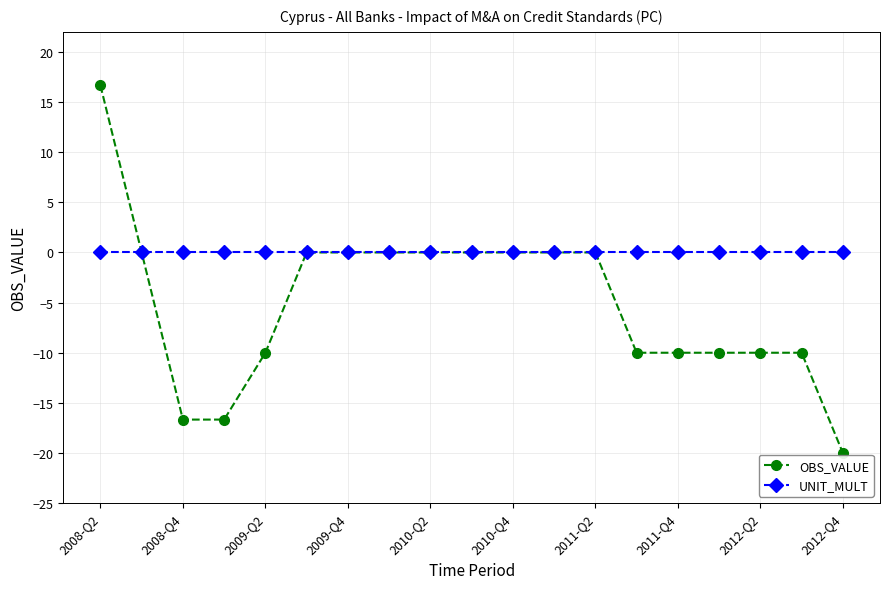

How many lines are shown in the chart?

2